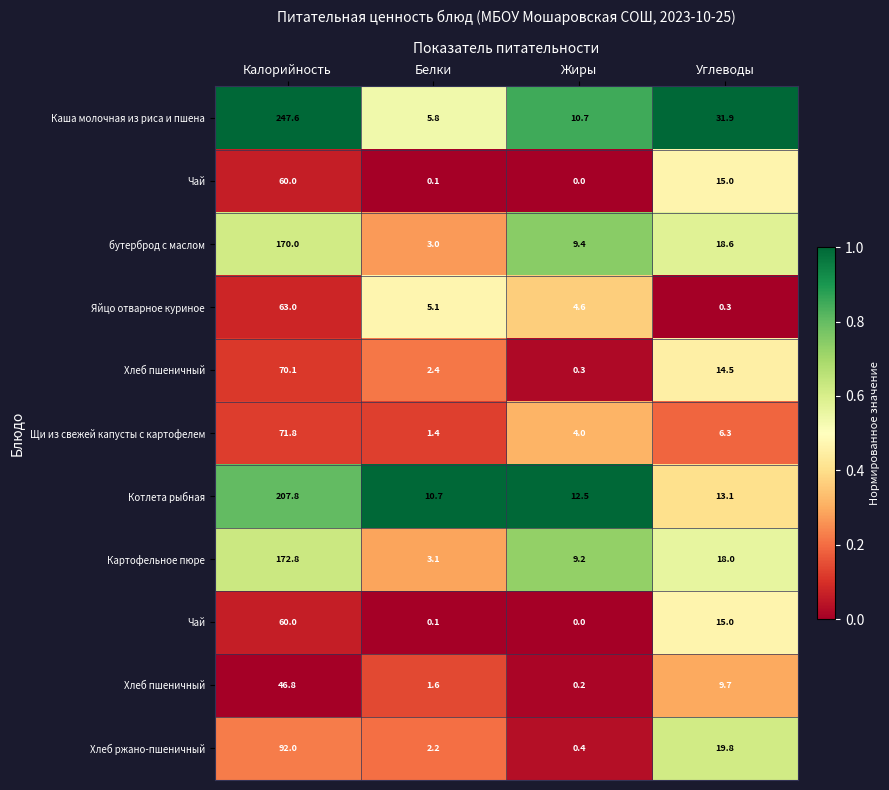

Between Калорийность and Белки, which is larger?

Калорийность